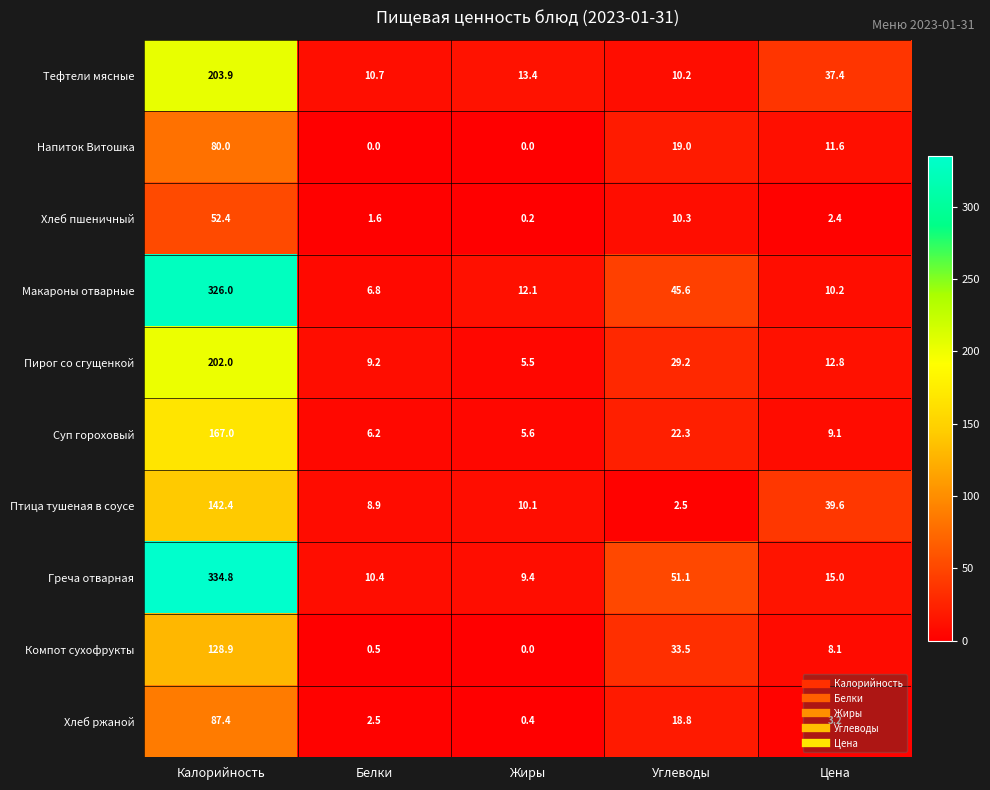

What is the sum of the Хлеб ржаной values at Белки and Жиры?

2.9